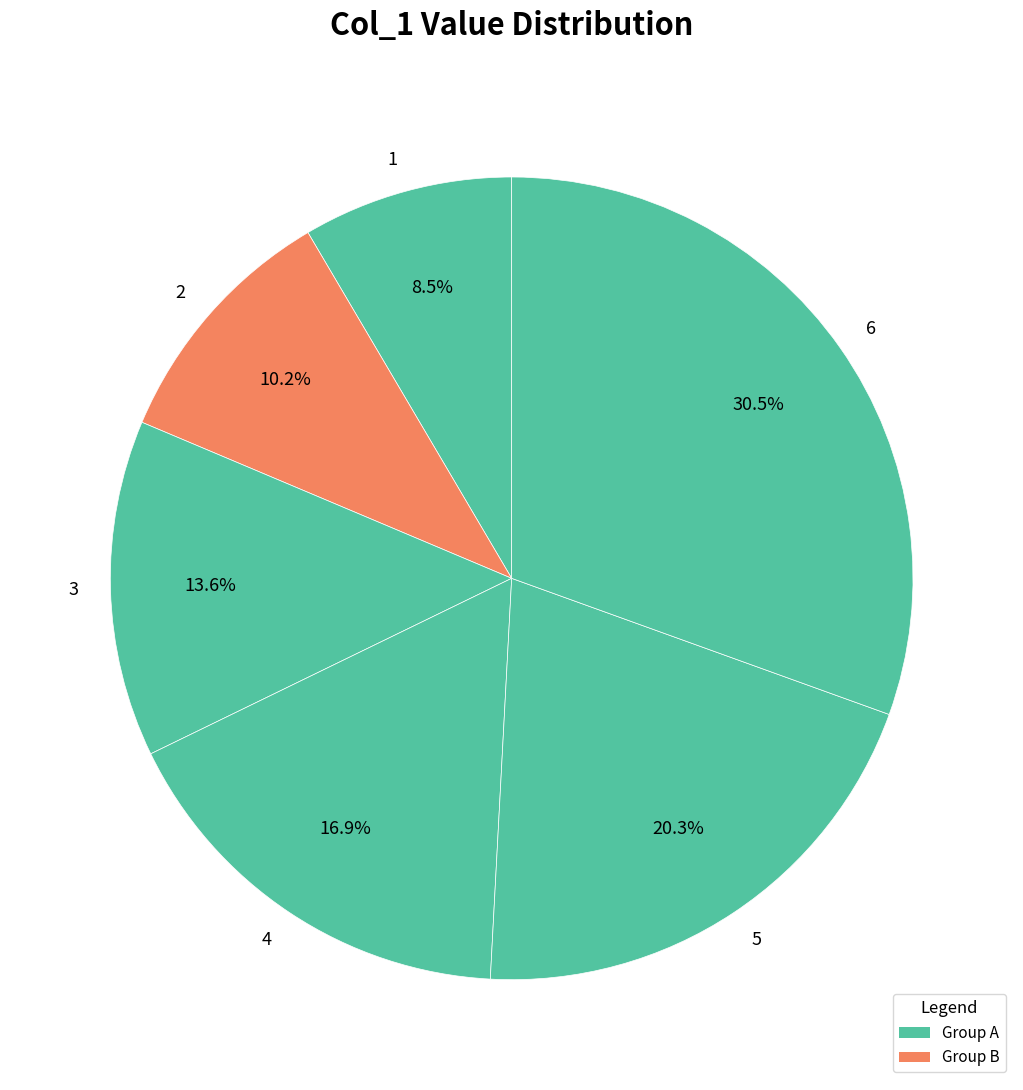

To the nearest percent, what portion does 5 represent?

20%